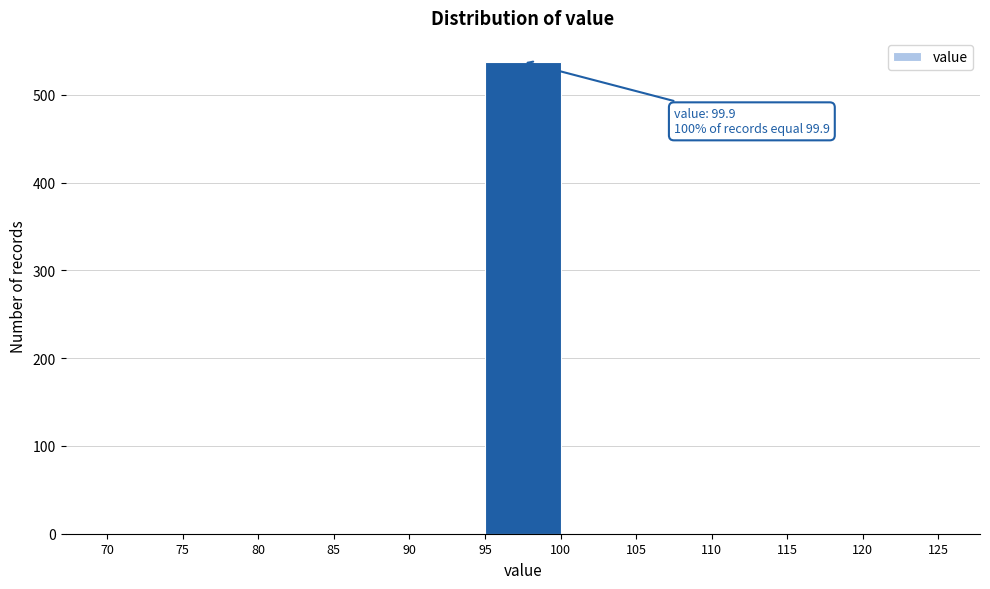

Over which range of the x-axis is the bar tallest?

95 to 100